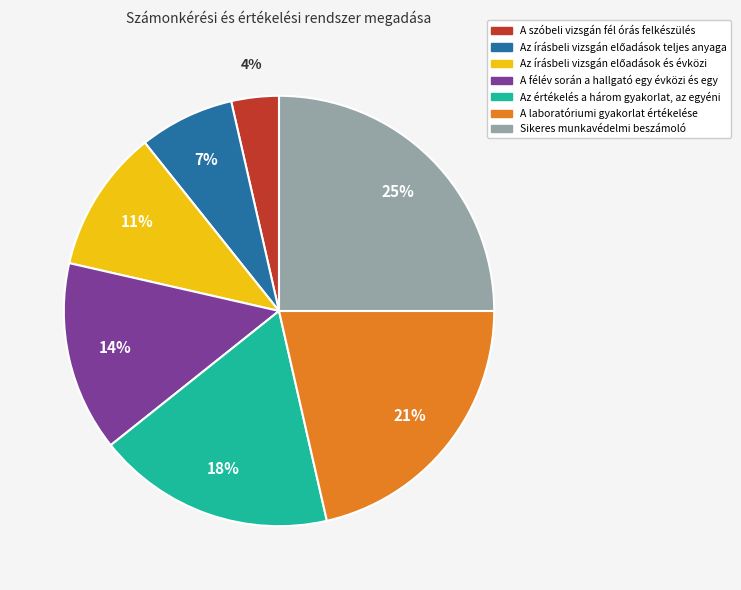

Is the sum of Sikeres munkavédelmi beszámoló and A szóbeli vizsgán fél órás felkészülés greater than half?

No